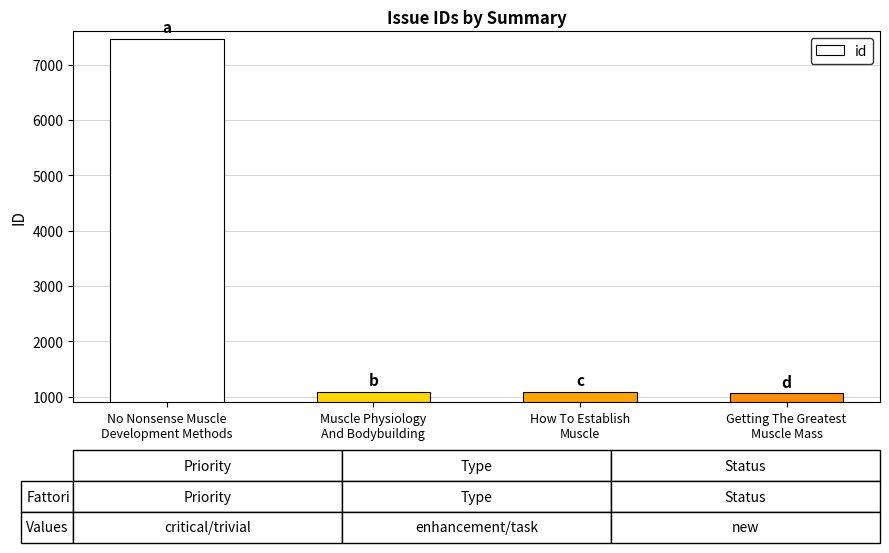

What is the maximum value shown in the chart?

7468